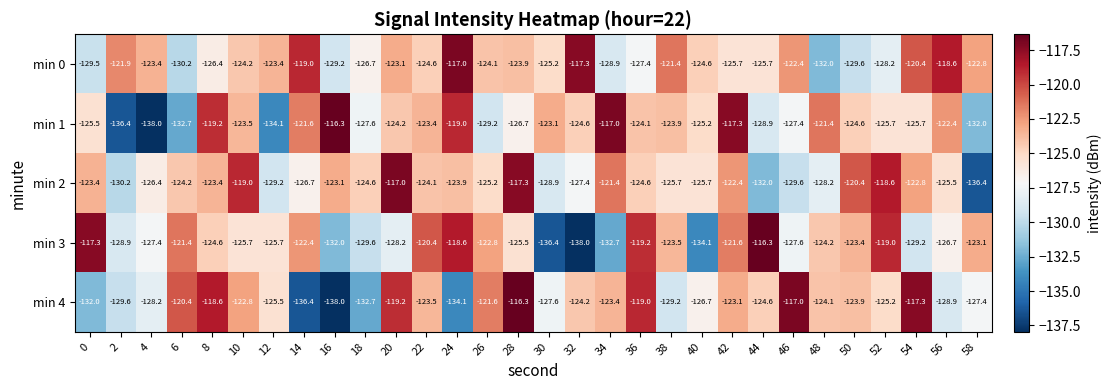

What is the difference between the highest and lowest values at 12?

10.7